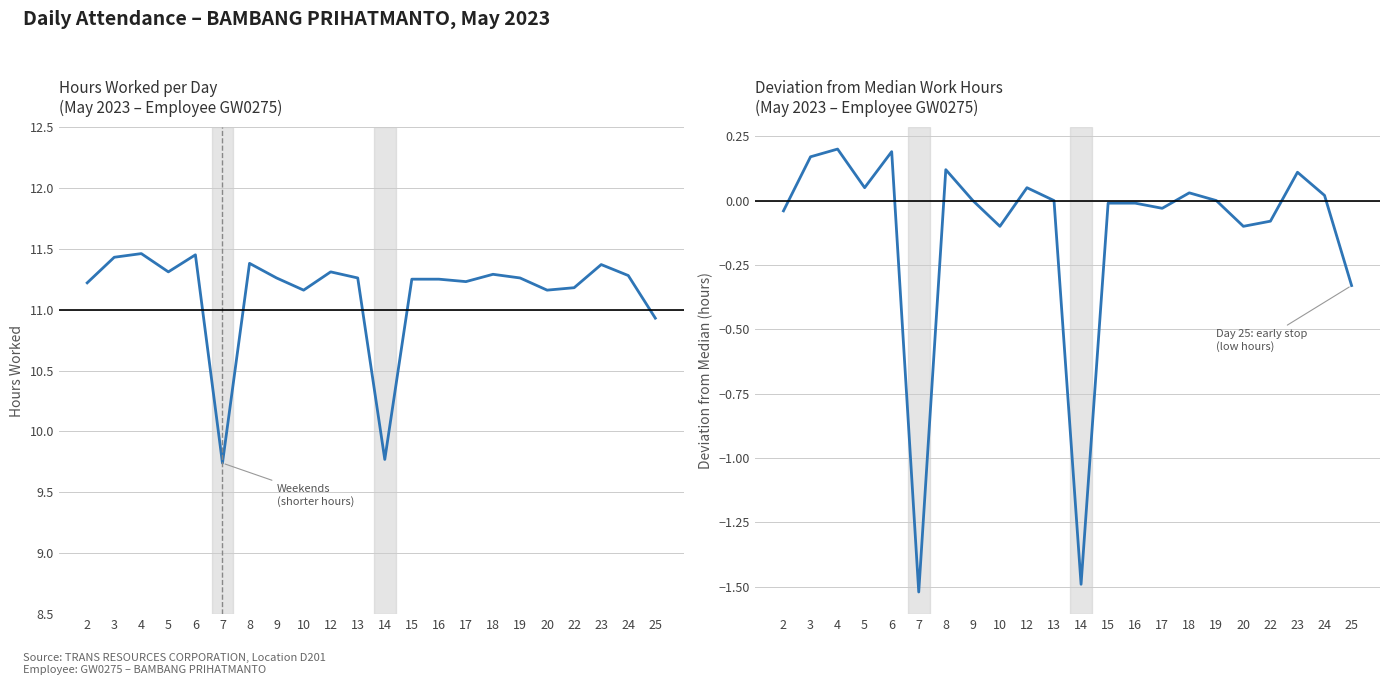

What is the difference between the maximum and minimum values in the Hours Worked series?

1.7